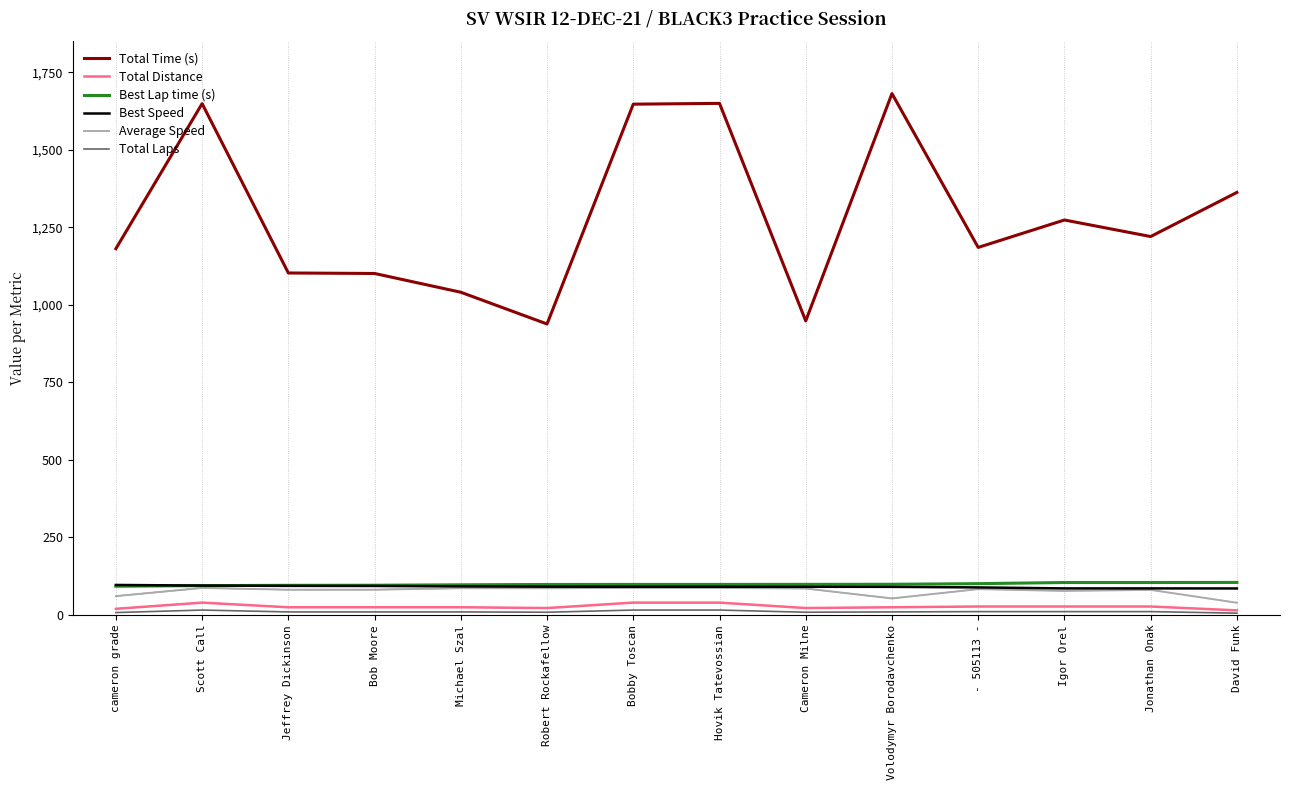

What is the maximum value for Total Distance?

40.0